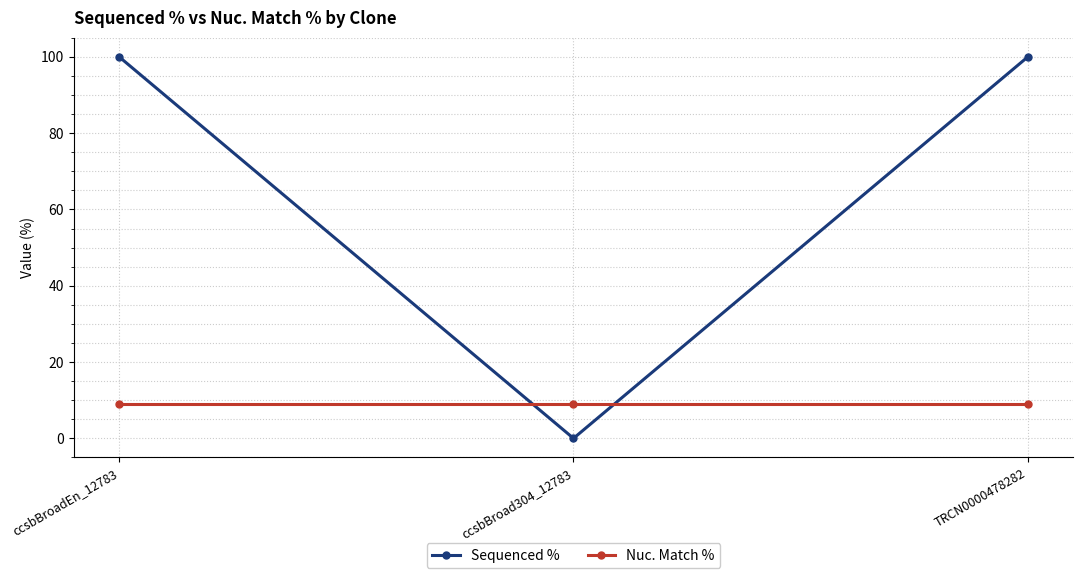

Reading left to right, list all the values displayed in this chart.

Sequenced %: ccsbBroadEn_12783=100	ccsbBroad304_12783=0	TRCN0000478282=100
Nuc. Match %: ccsbBroadEn_12783=9	ccsbBroad304_12783=9	TRCN0000478282=9